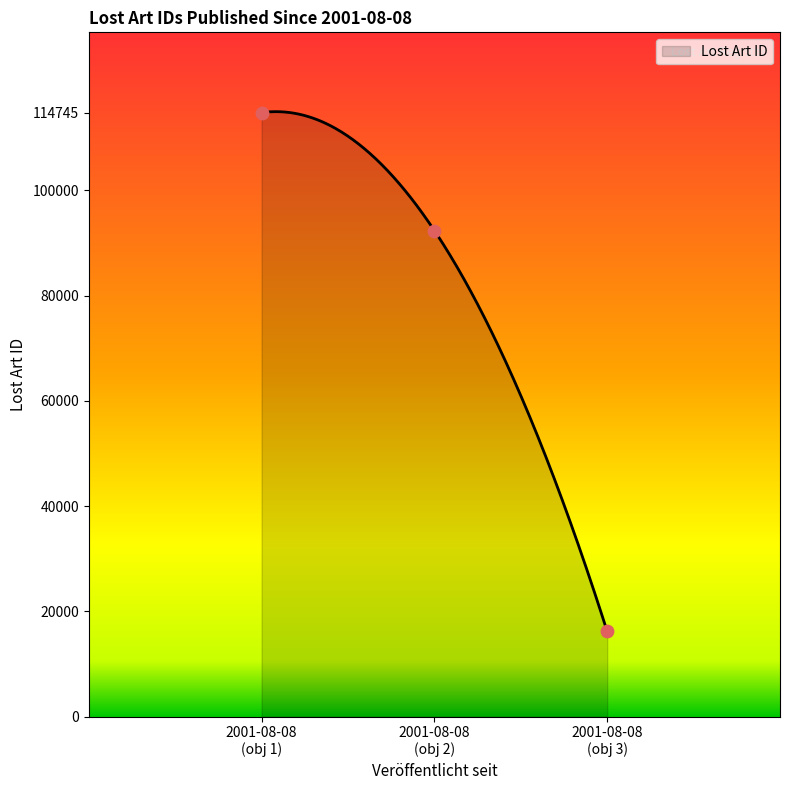

What is the minimum value for Lost Art ID?

16172.0